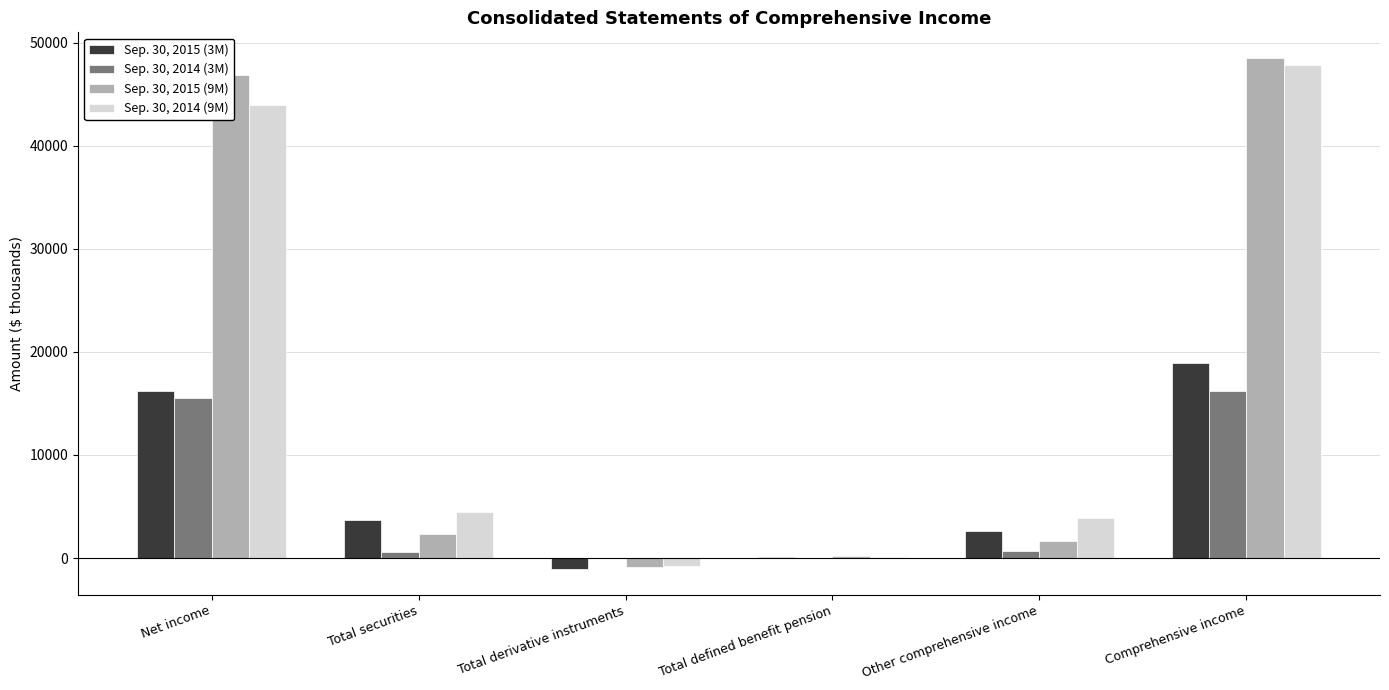

Is it true that Sep. 30, 2014 (3M) equals 15535 at Net income?

True